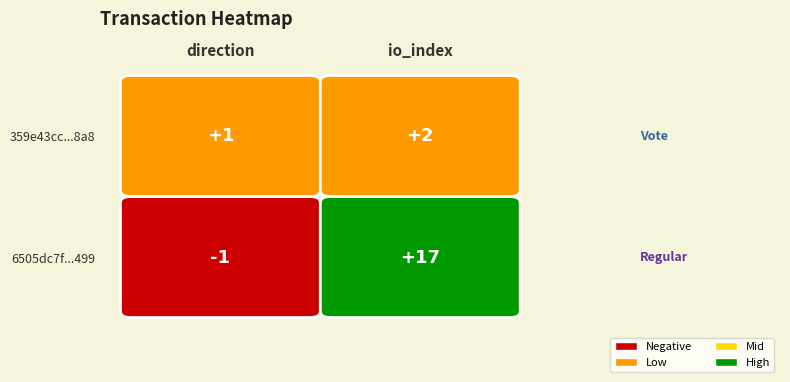

Is it true that 6505dc7f9f6683f4892c5ce76206aa9043b7499 equals 6 at 1?

False